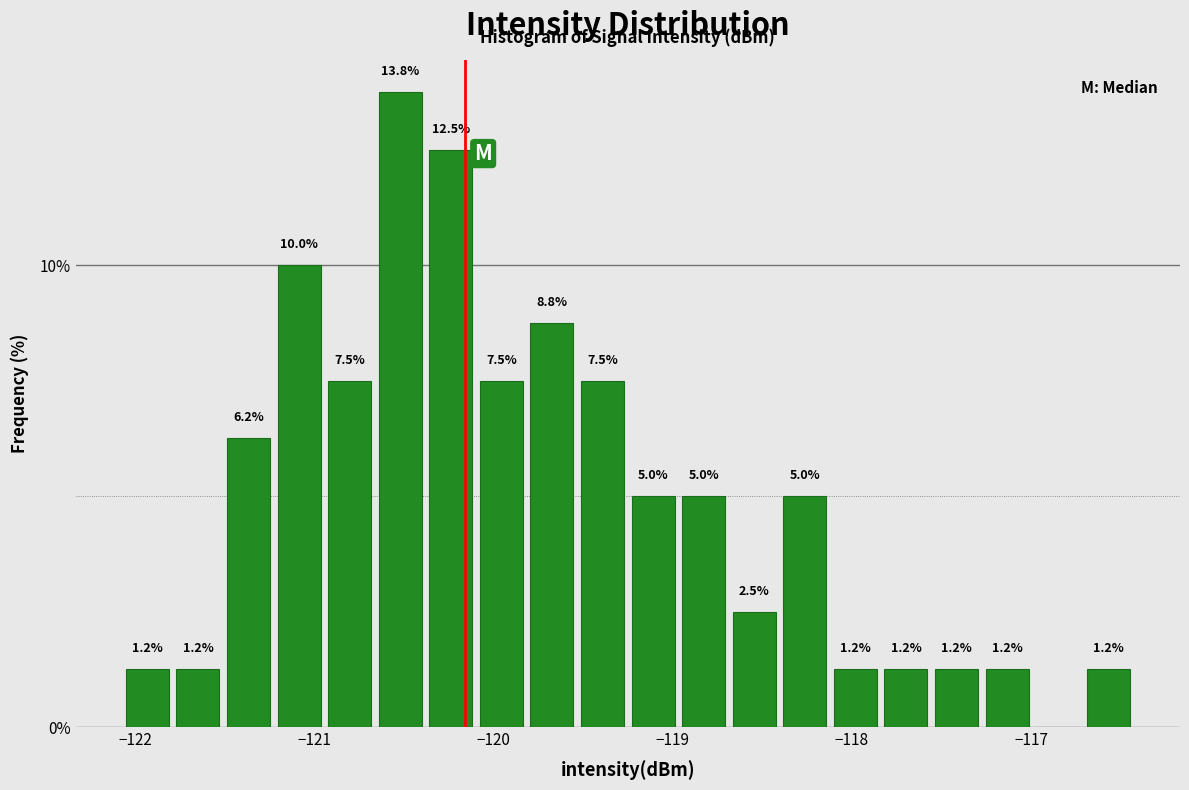

Around what value on the x-axis is the tallest bar? Give the approximate position of its centre, as read against the axis.

-120.5